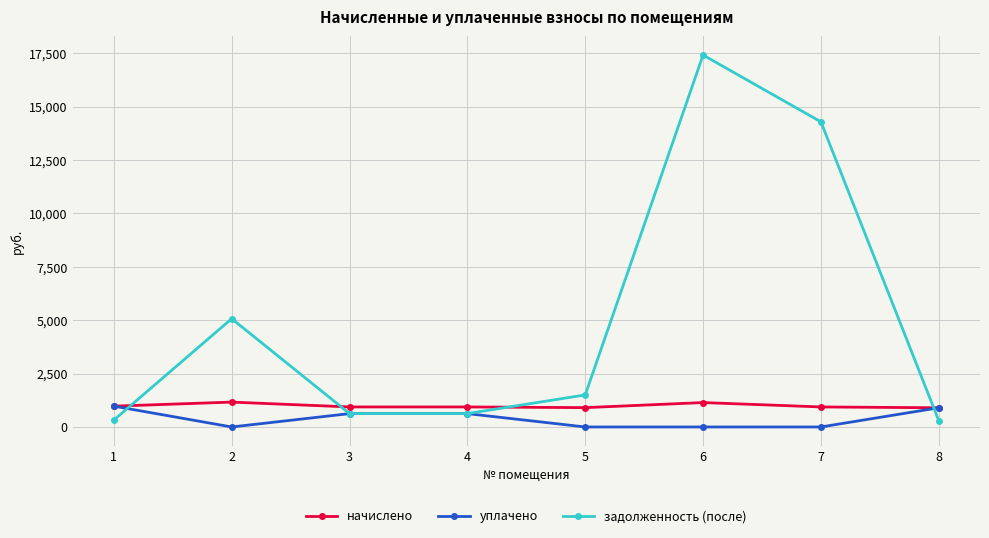

After their last crossing, which series has the higher values: задолженность (после) or начислено?

начислено